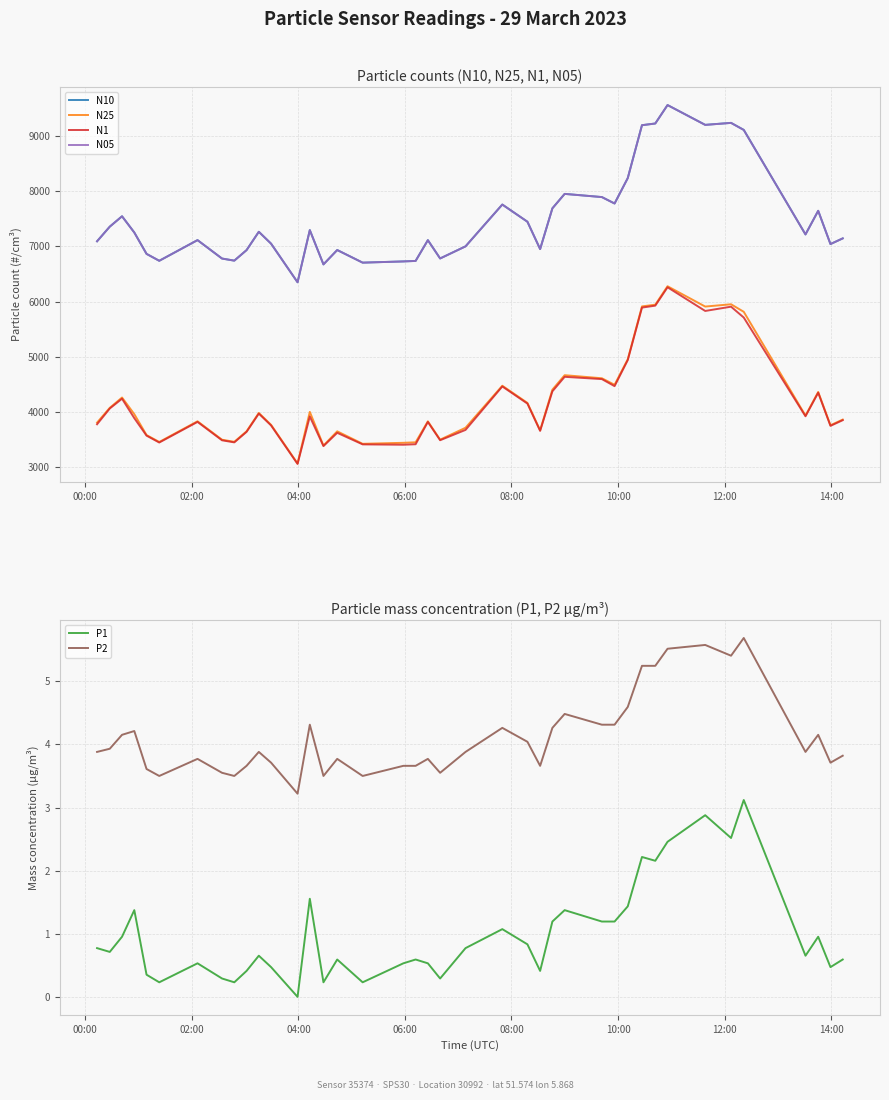

What is the lowest value of the N1 series?

3064.4